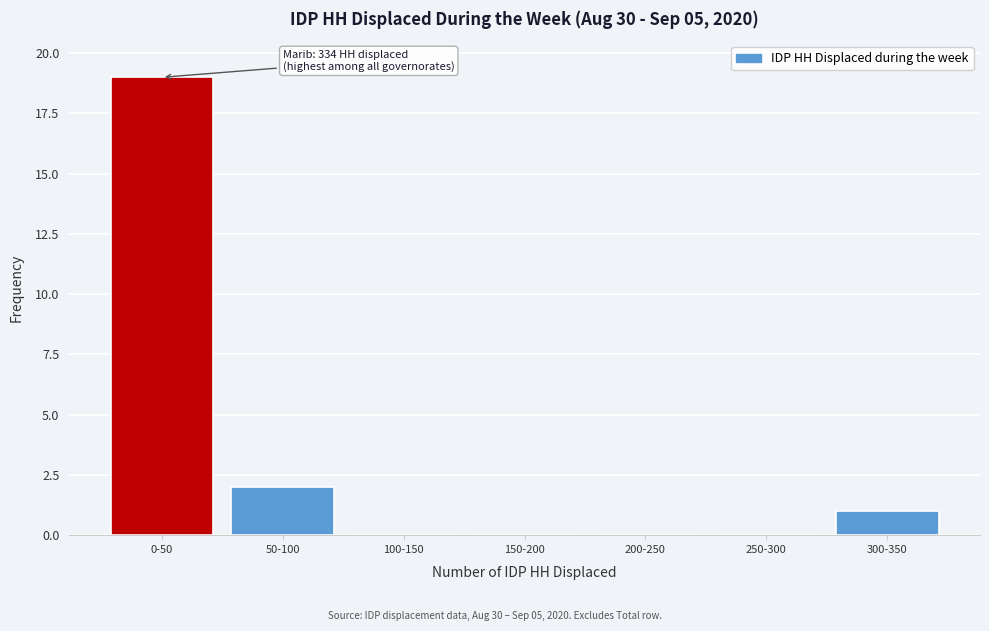

Reading left to right, what are all the values shown in this chart?

0-50=19	50-100=2	100-150=0	150-200=0	200-250=0	250-300=0	300-350=1